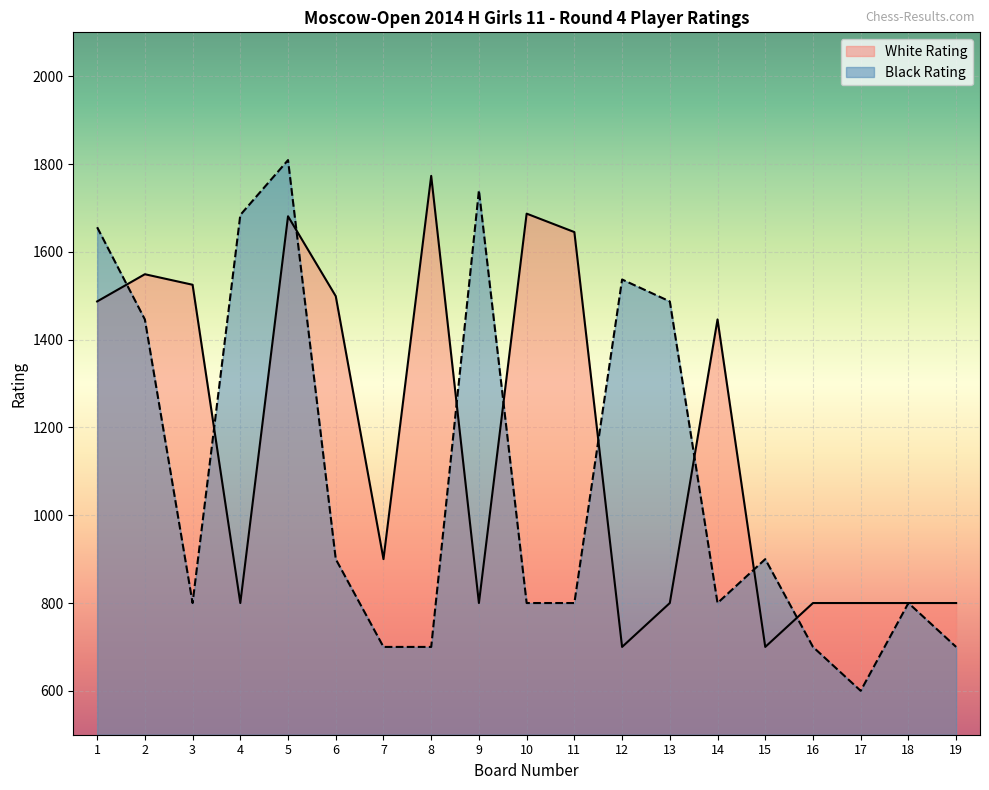

Reading left to right, extract all data points from this chart.

White Rating: 1=1487	2=1549	3=1525	4=800	5=1681	6=1499	7=900	8=1773	9=800	10=1687	11=1645	12=700	13=800	14=1446	15=700	16=800	17=800	18=800	19=800
Black Rating: 1=1656	2=1446	3=800	4=1684	5=1809	6=900	7=700	8=700	9=1740	10=800	11=800	12=1537	13=1487	14=800	15=900	16=700	17=600	18=800	19=700